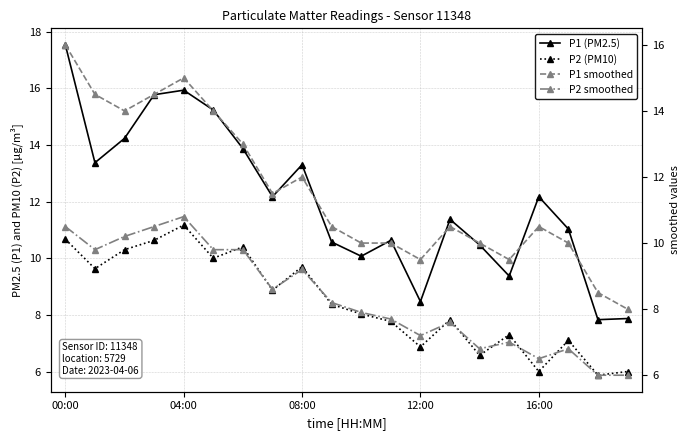

What is the minimum value for P1 (PM2.5)?

7.8